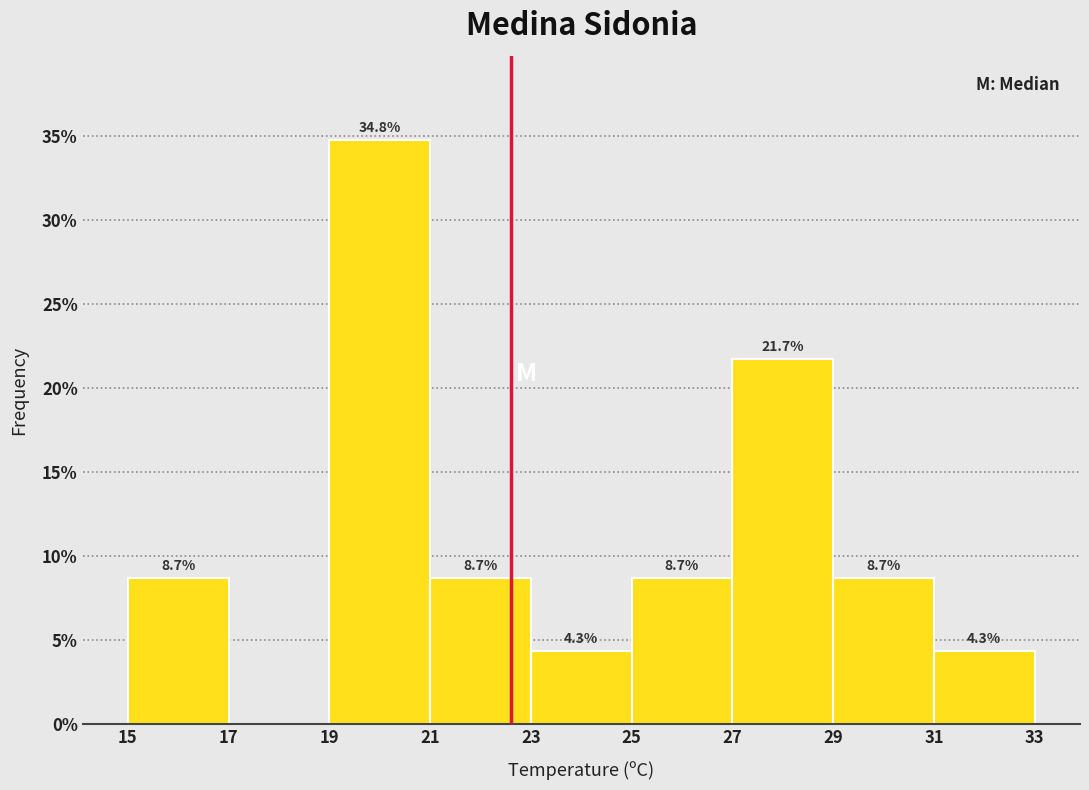

Over which range of the x-axis is the bar tallest?

19 to 21